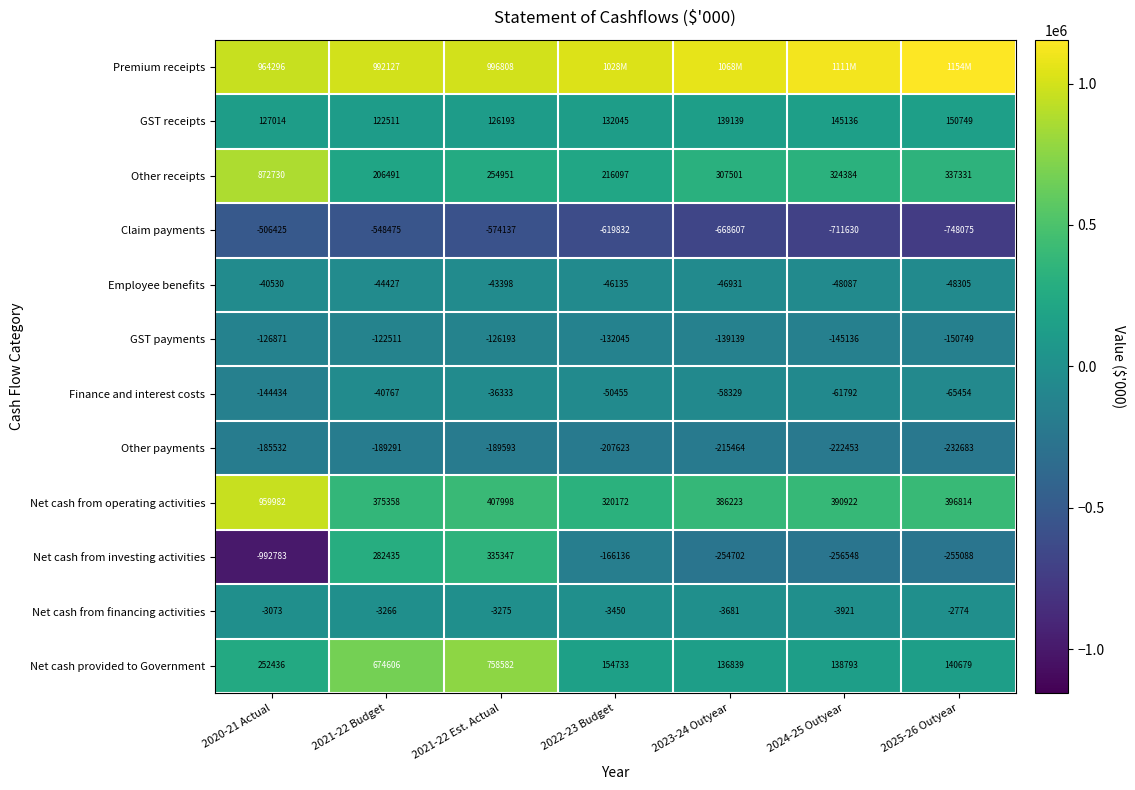

Read the Other receipts value at 2025-26 Outyear.

337331